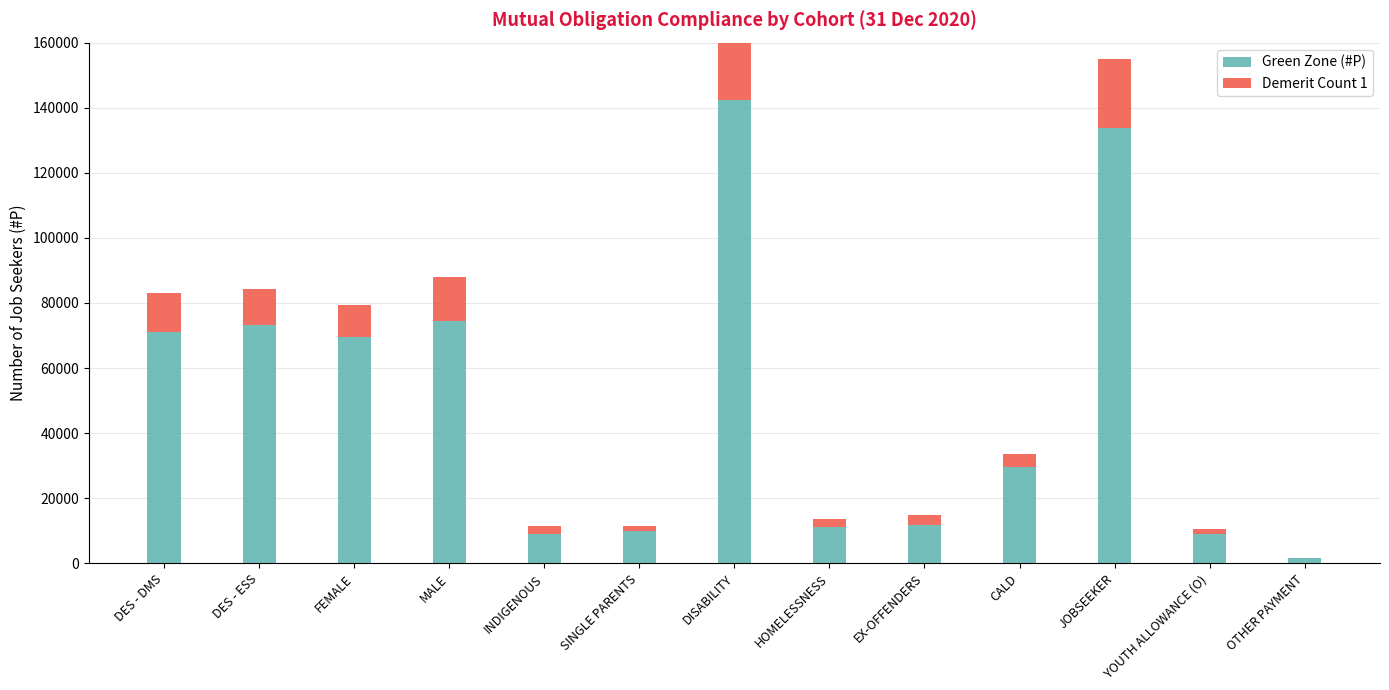

The value of Demerit Count 1 at OTHER PAYMENT is 230. True or false?

True